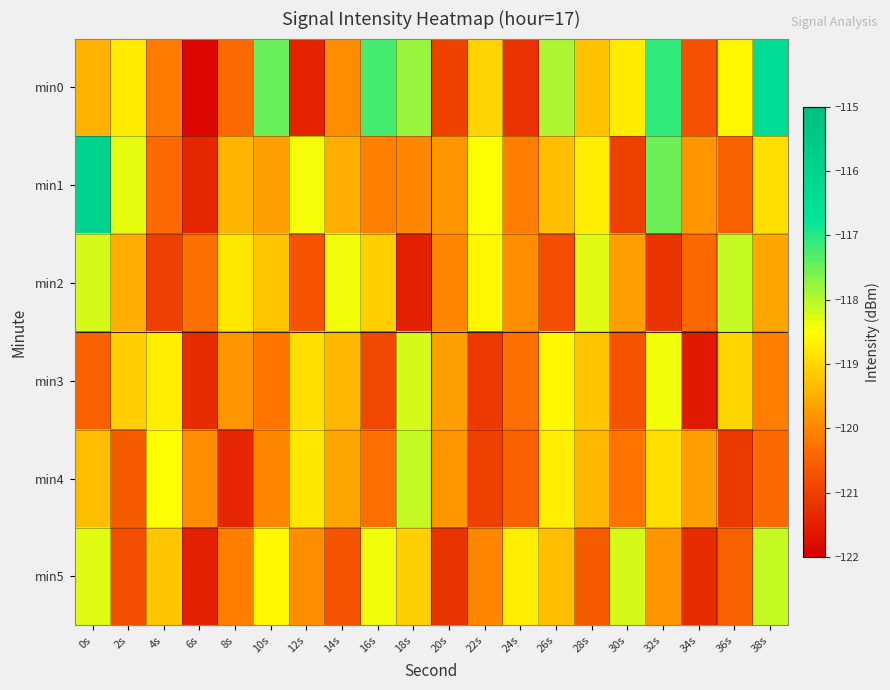

List the series in order of their peak value, highest first.

min1, min0, min2, min4, min5, min3